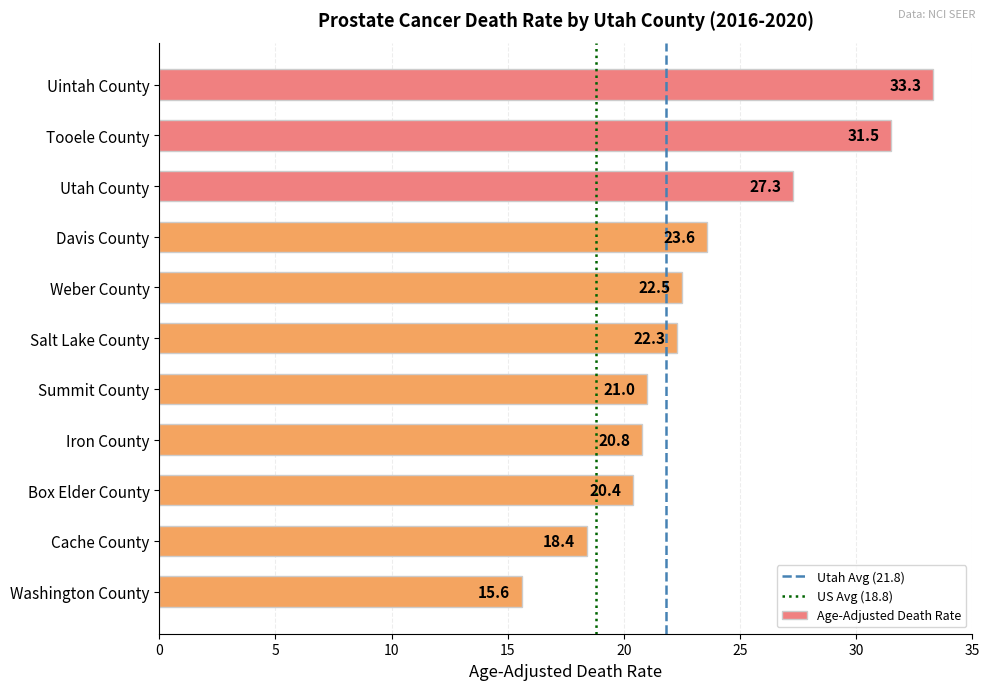

Where is the data nearest to the value 24?

Davis County